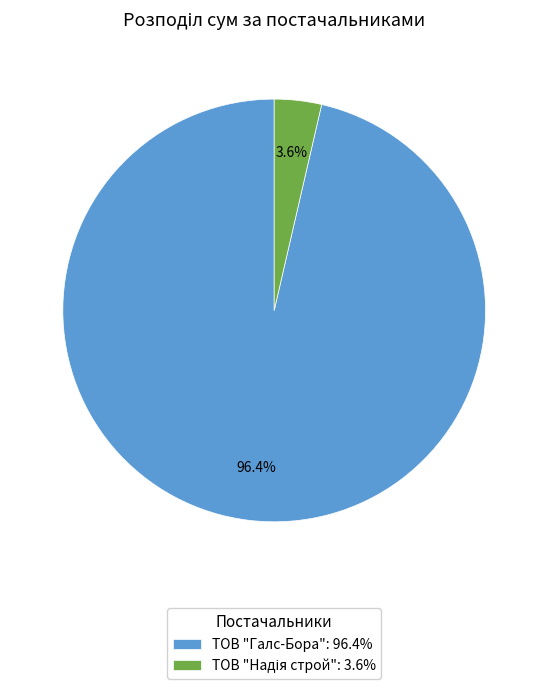

Is there any slice that represents more than half of the pie?

Yes